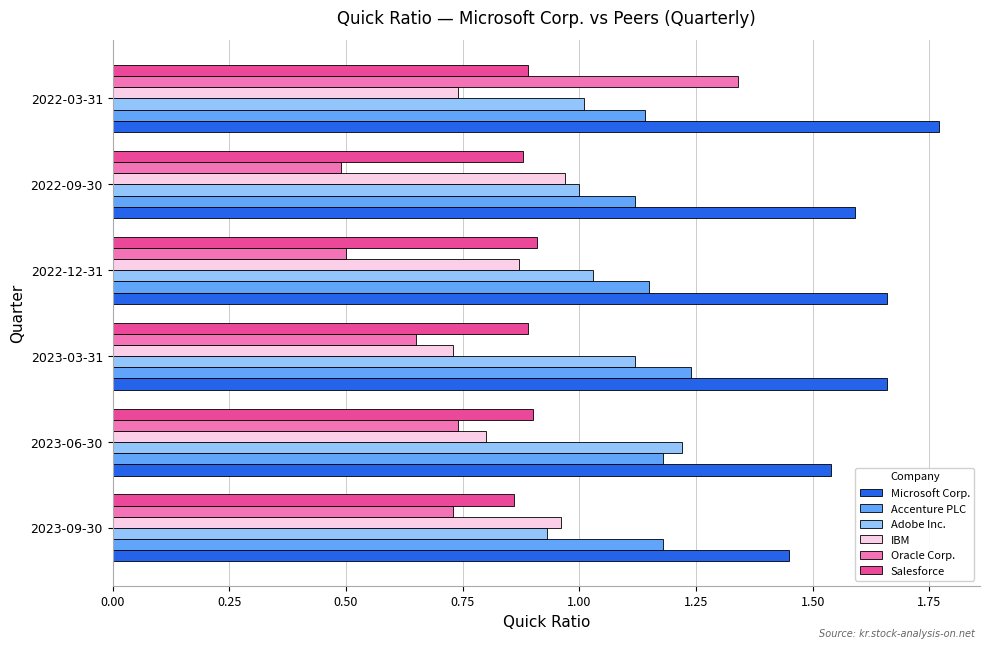

What is the minimum value shown in the chart?

0.5